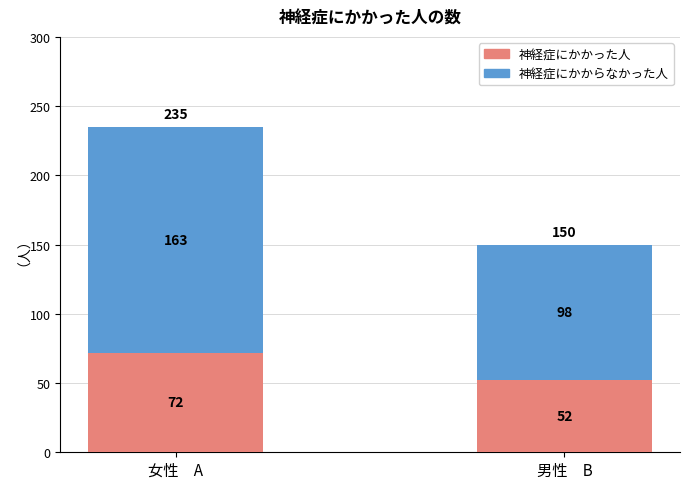

At which category is the sum across all series the highest?

女性　A